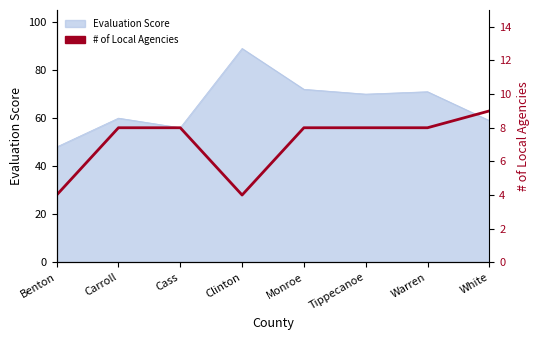

Is it true that the value at Warren is 8?

True